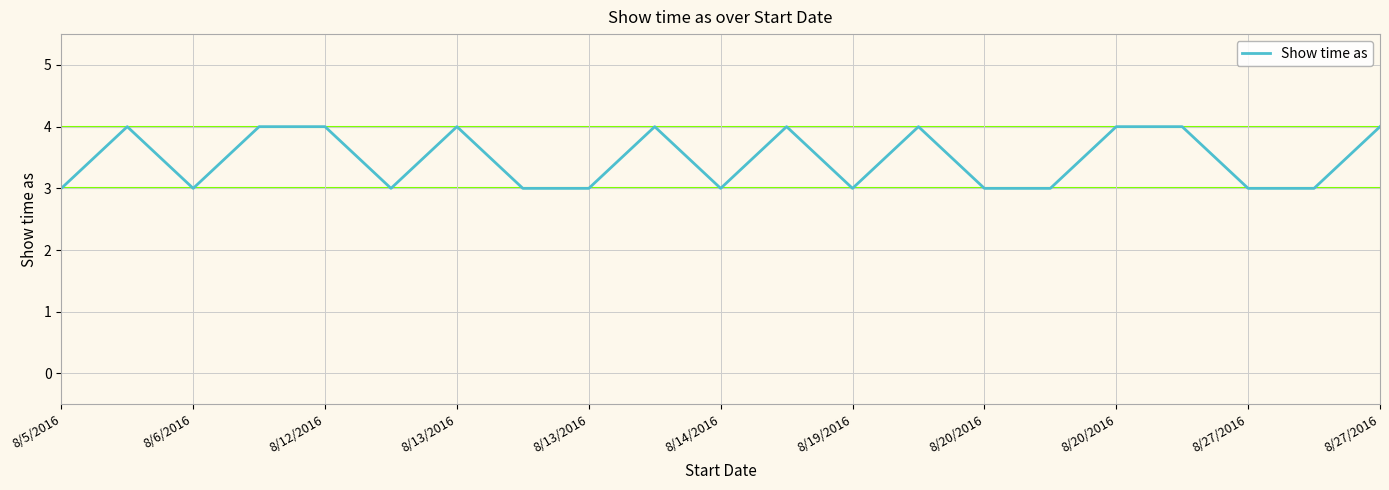

What is the greatest value displayed?

4